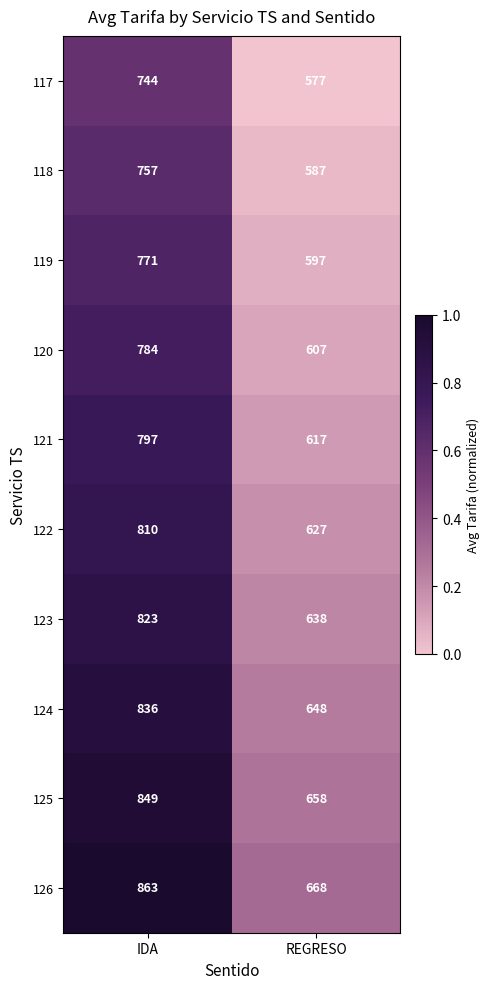

What is the sum of the 122 values at IDA and REGRESO?

1437